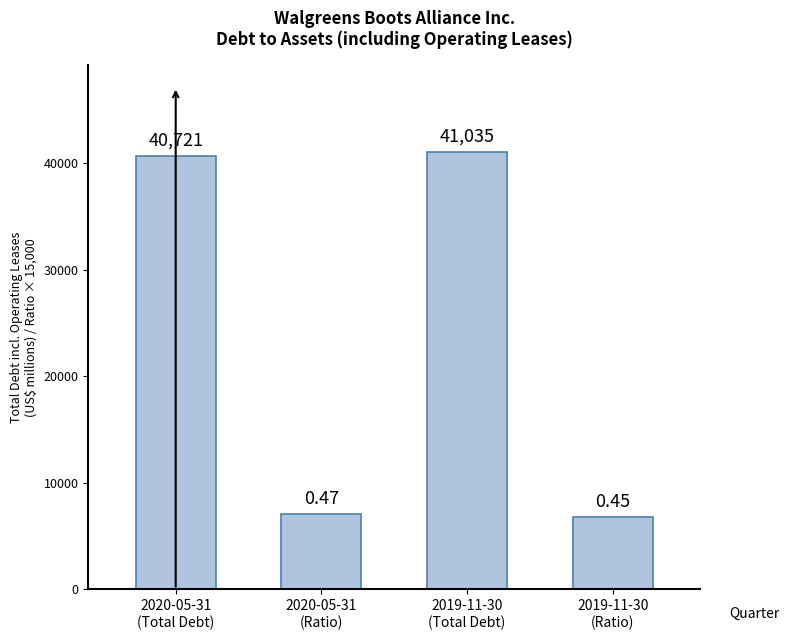

Between 2019-11-30
(Total Debt) and 2020-05-31
(Ratio), which is larger?

2019-11-30
(Total Debt)